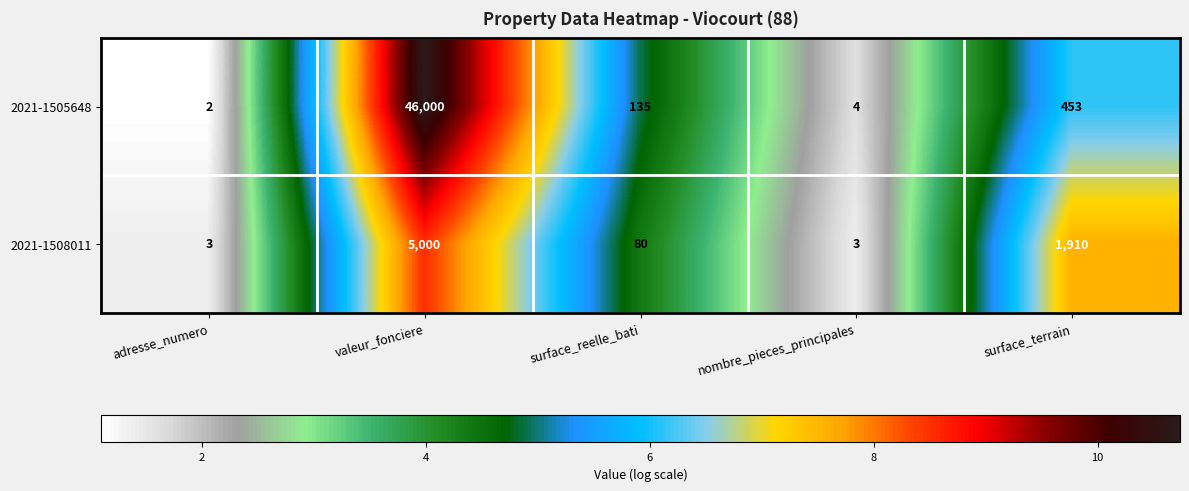

Read the 2021-1508011 value at valeur_fonciere.

5000